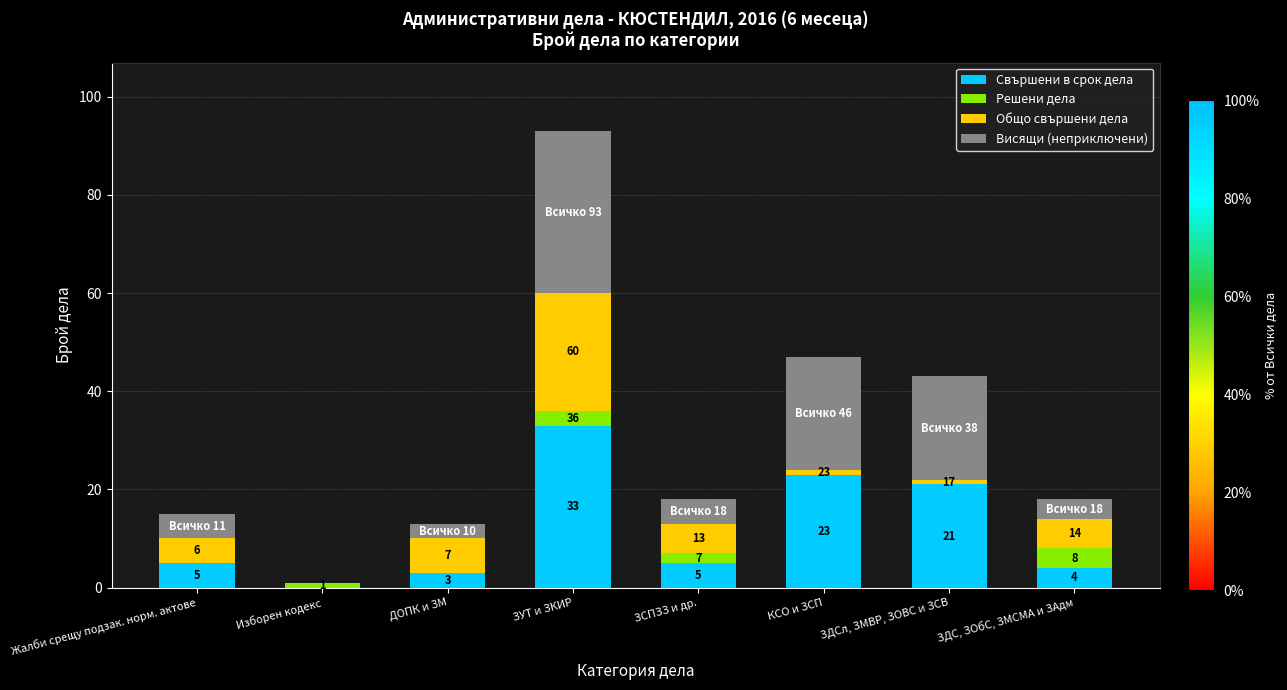

Reading left to right, transcribe the values for Свършени в срок дела.

Жалби срещу подзак. норм. актове=5	Изборен кодекс=0	ДОПК и ЗМ=3	ЗУТ и ЗКИР=33	ЗСПЗЗ и др.=5	КСО и ЗСП=23	ЗДСл, ЗМВР, ЗОВС и ЗСВ=21	ЗДС, ЗОбС, ЗМСМА и ЗАдм=4